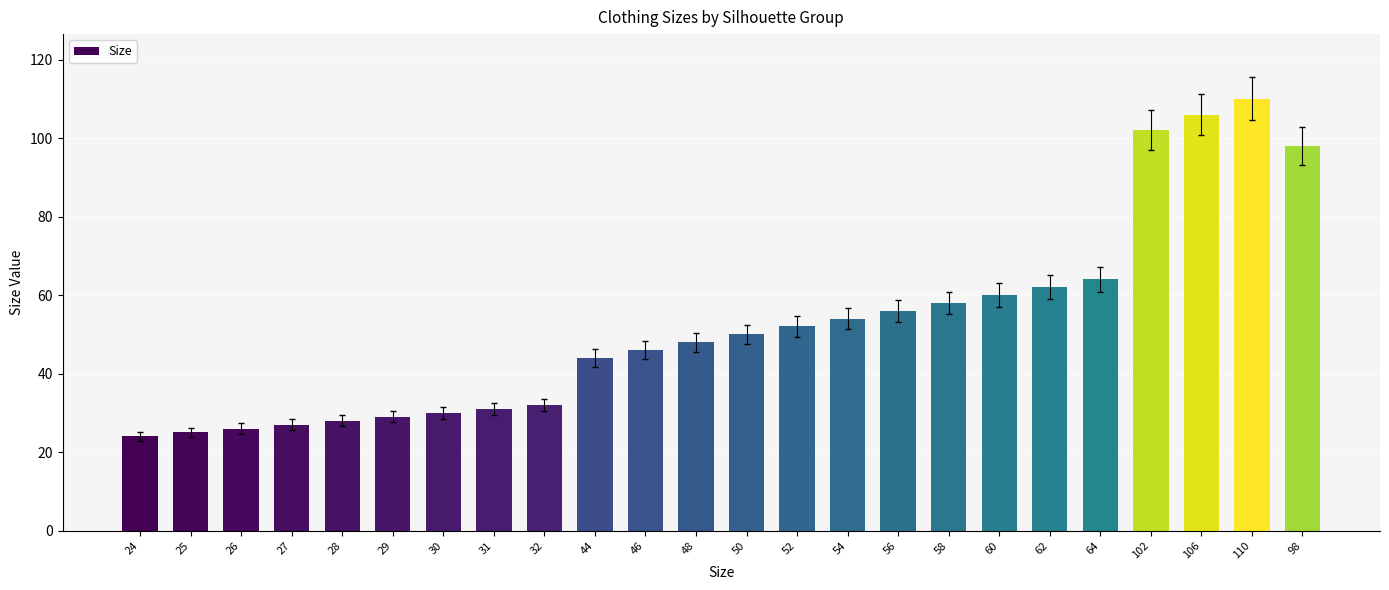

How many bars are there in total?

24